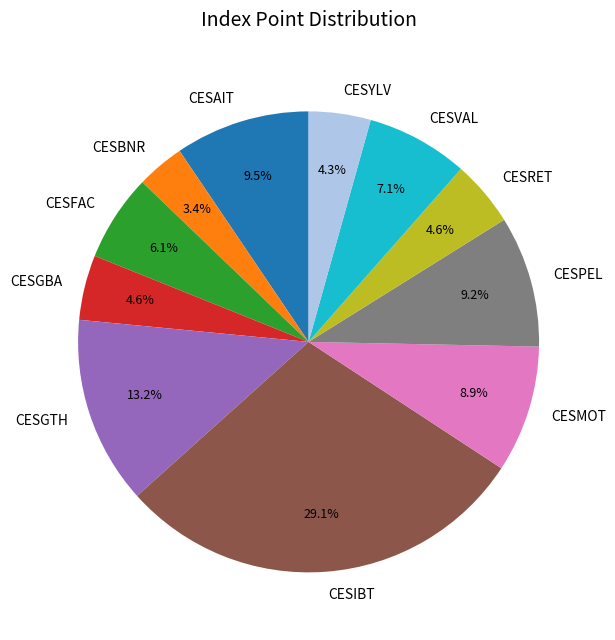

To the nearest percent, what percentage of the pie is CESGTH?

13%